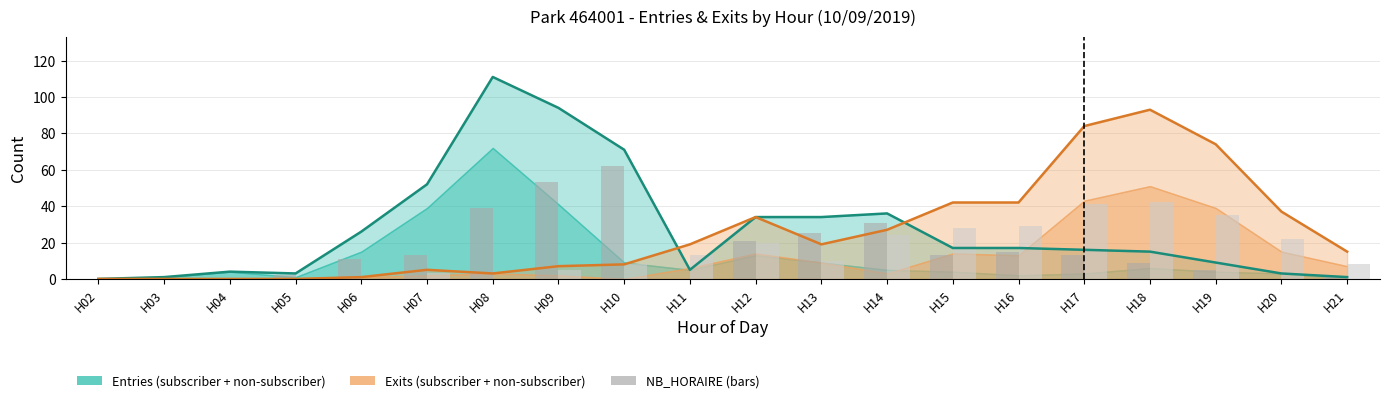

The value of Entries NB_HORAIRE at H20 is -22. True or false?

False